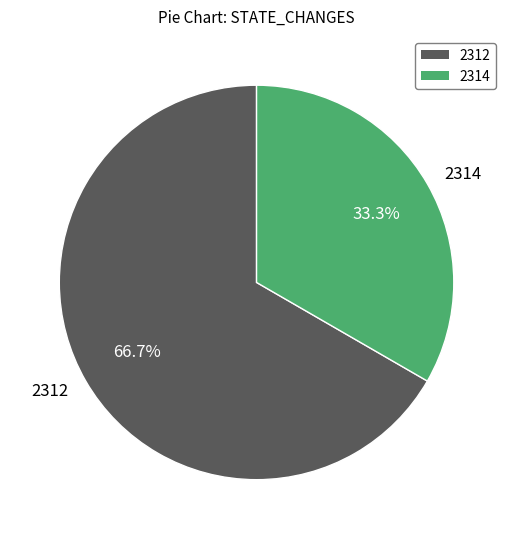

Between 2314 and 2312, which is larger?

2312